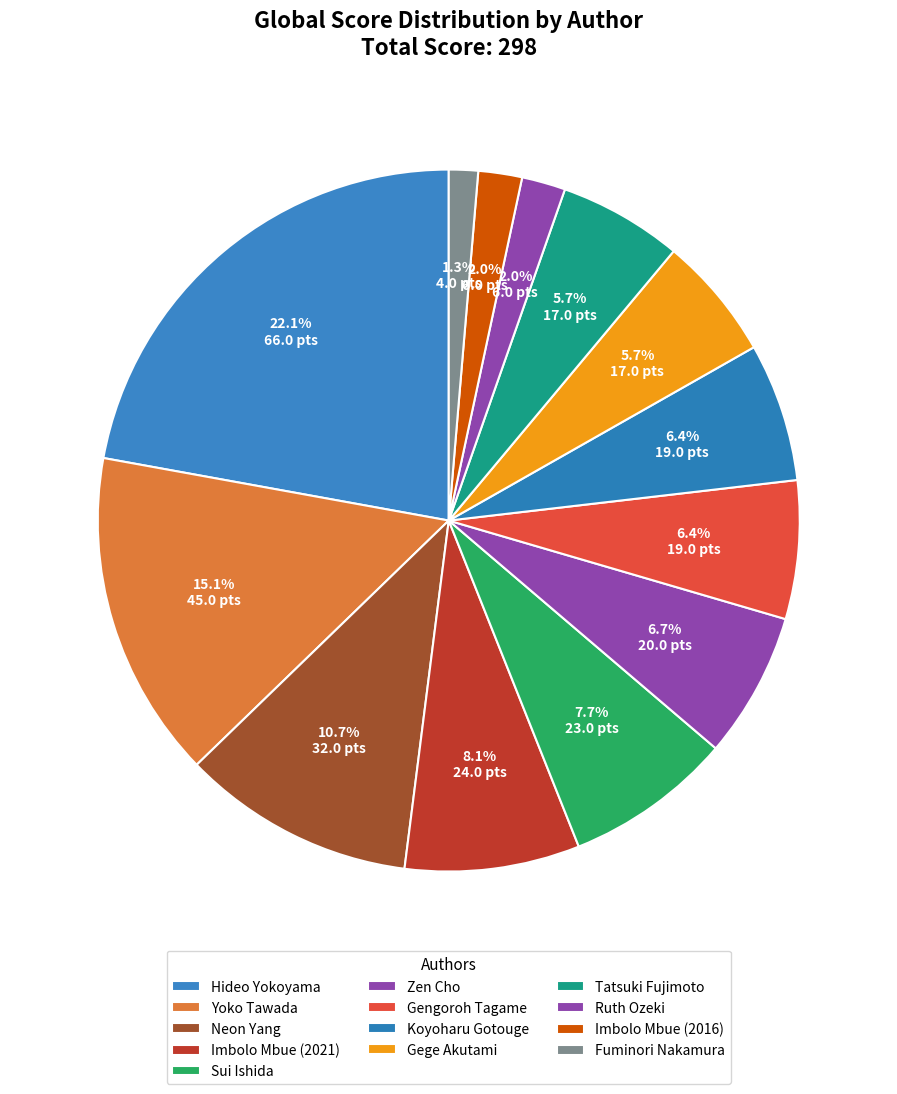

To the nearest percent, what is the difference between the Imbolo Mbue (2016) and Yoko Tawada slice percentages?

13%